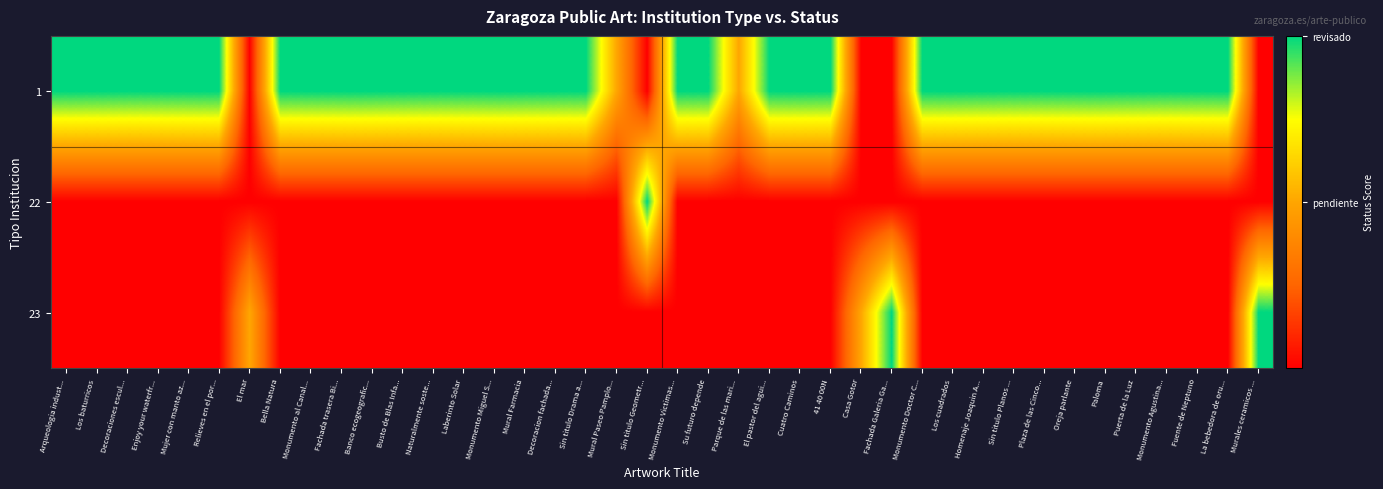

Between Plaza de las Cinco... and Homenaje Joaquin A..., which is larger?

Plaza de las Cinco...